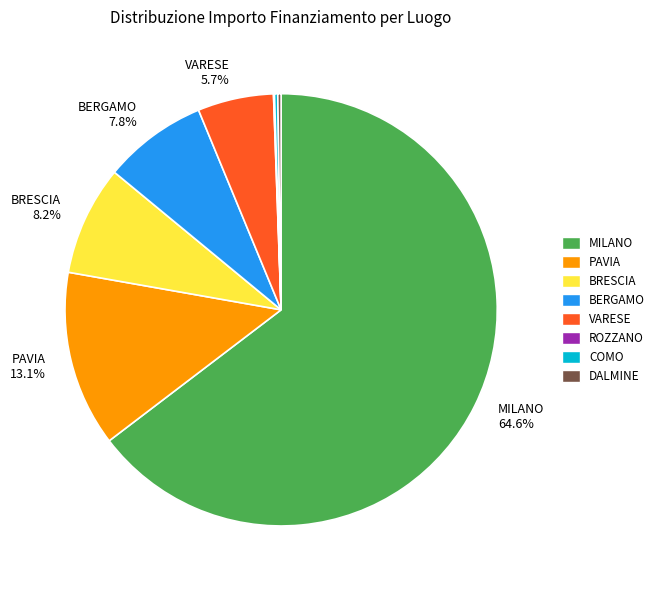

Does any single category account for the majority?

Yes